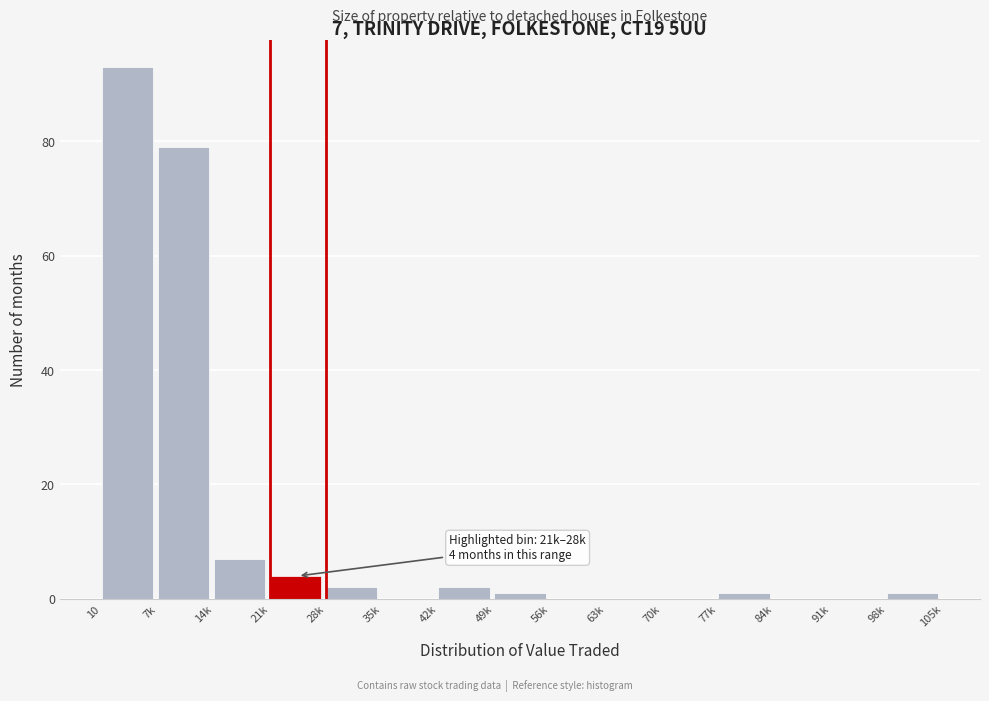

Reading left to right, transcribe all the data shown in this chart.

10=93	7k=79	14k=7	21k=4	28k=2	35k=0	42k=2	49k=1	56k=0	63k=0	70k=0	77k=1	84k=0	91k=0	98k=1